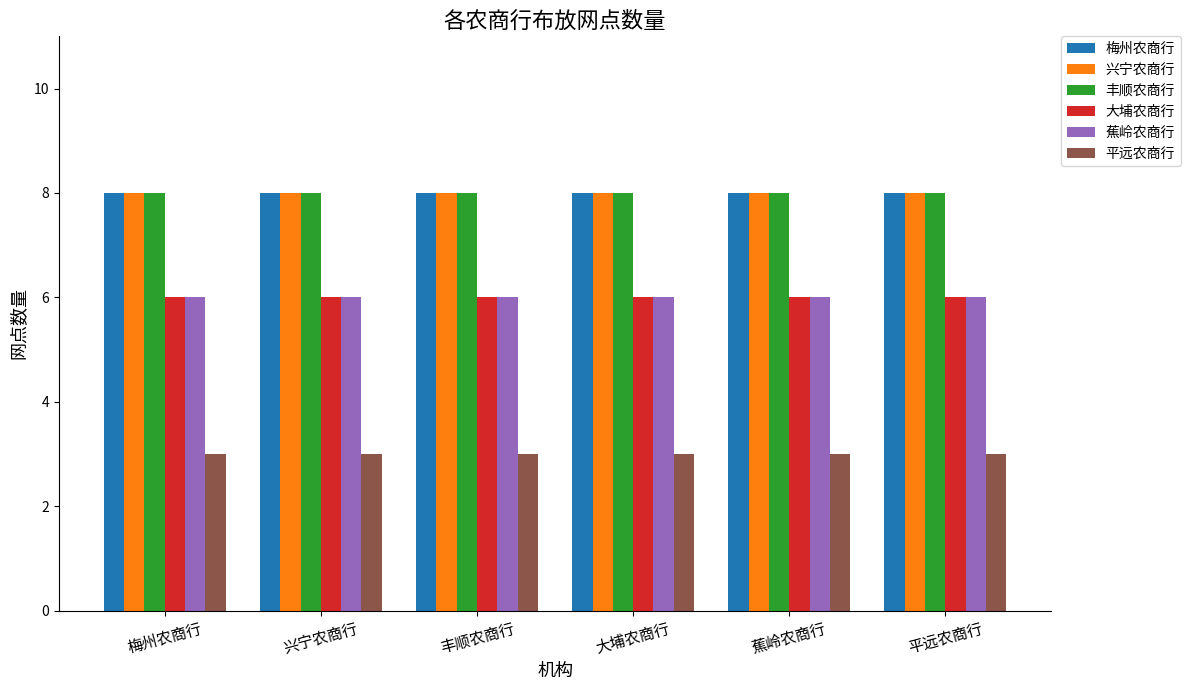

True or false: 梅州农商行 has a value of 8 at 梅州农商行.

True